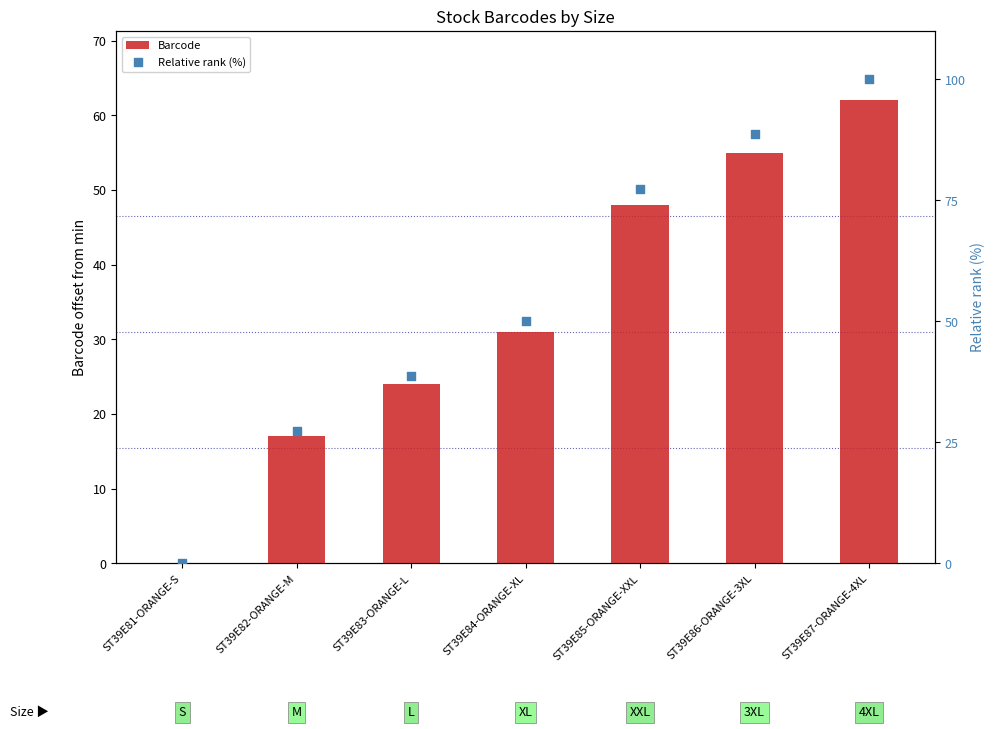

Is the value of Relative rank (%) at ST39E87-ORANGE-4XL greater than the value of Barcode at ST39E82-ORANGE-M?

Yes